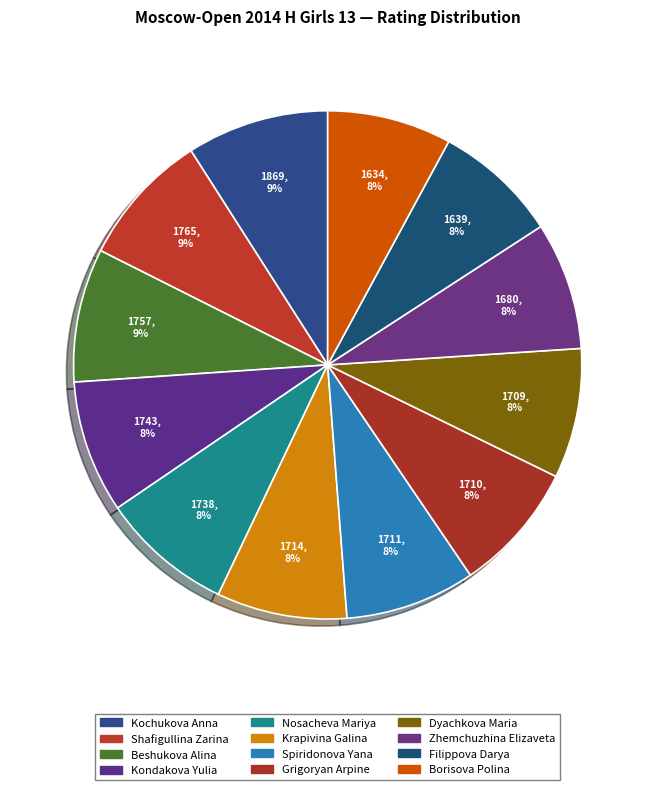

Rank the categories by value from lowest to highest.

Borisova Polina, Filippova Darya, Zhemchuzhina Elizaveta, Dyachkova Maria, Grigoryan Arpine, Spiridonova Yana, Krapivina Galina, Nosacheva Mariya, Kondakova Yulia, Beshukova Alina, Shafigullina Zarina, Kochukova Anna